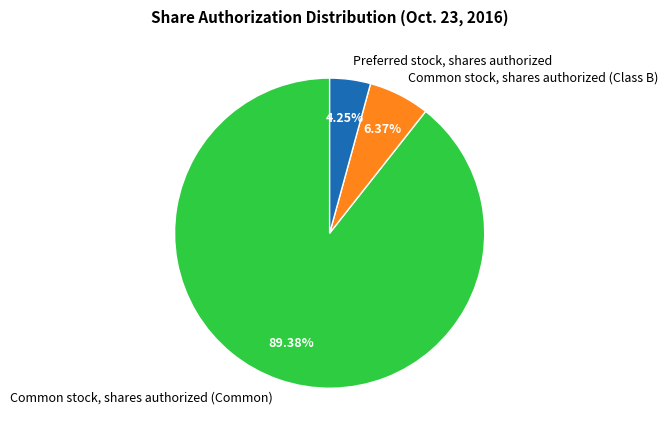

How many segments does this pie chart have?

3